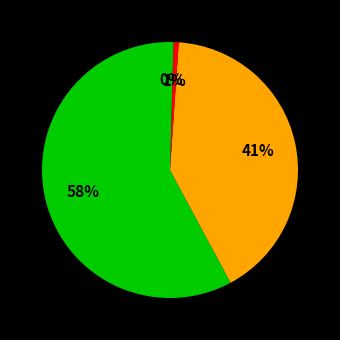

How many segments does this pie chart have?

4